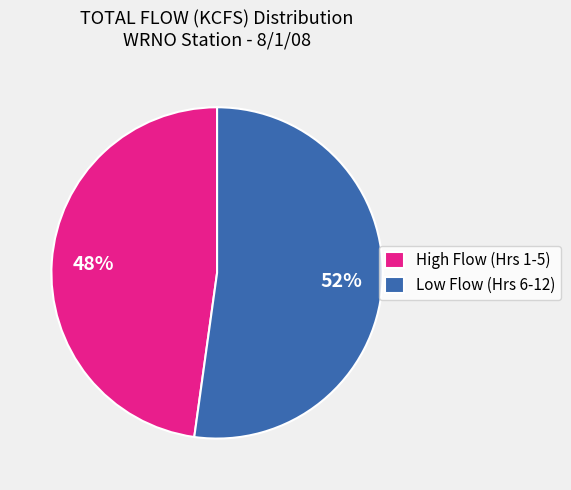

True or false: Low Flow (Hrs 6-12) accounts for 42% of the total.

False